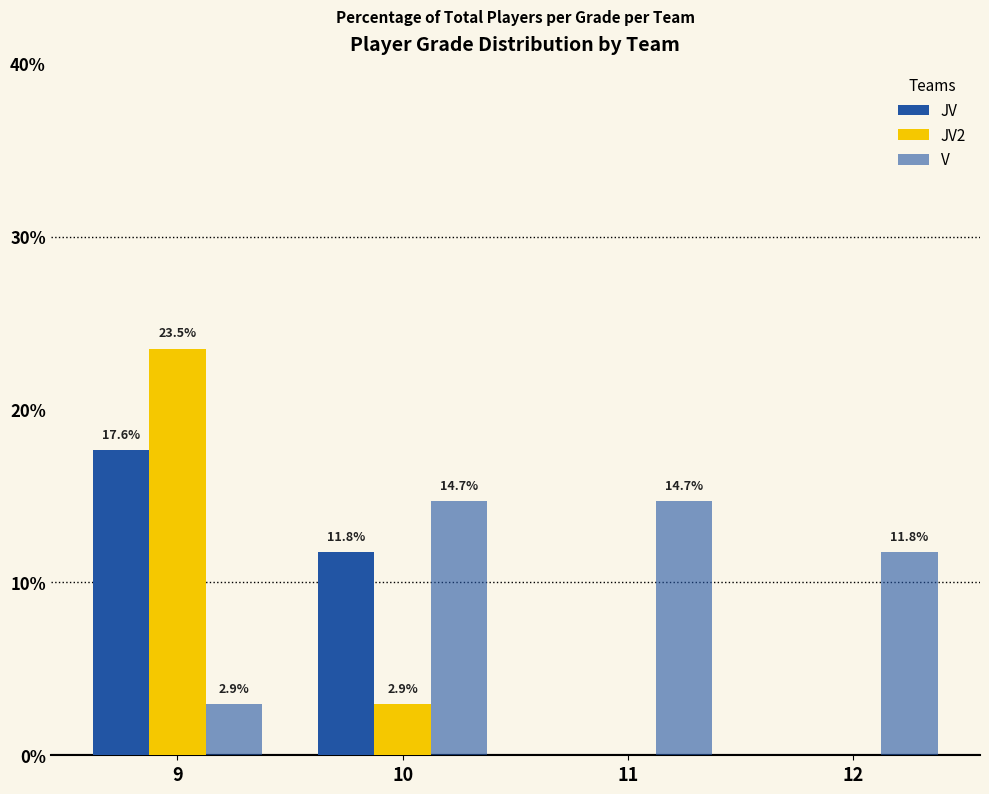

How many groups of bars are there?

4